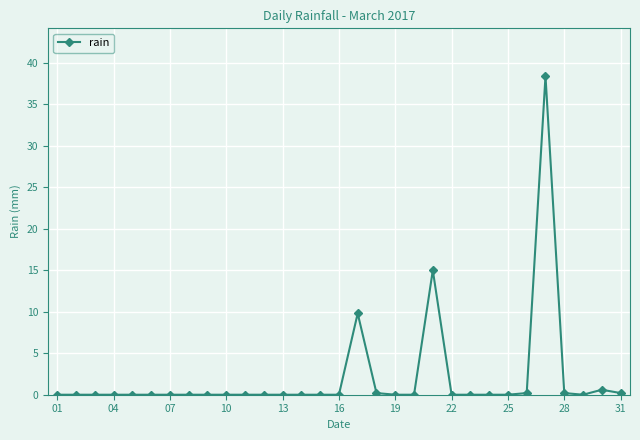

True or false: there are more than 2 points higher than both neighbors.

True